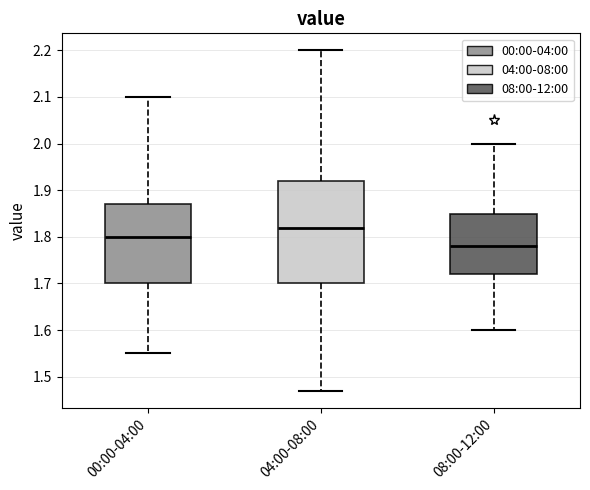

Reading left to right, transcribe this box plot: for each box, give where its median line is, the range the box spans, and where its two whiskers end, as read against the y-axis. The values are not printed on the chart, so give them approximately, as read against the axis.

00:00-04:00: median 1.80, box 1.70 to 1.87, whiskers 1.55 to 2.10
04:00-08:00: median 1.82, box 1.70 to 1.92, whiskers 1.47 to 2.20
08:00-12:00: median 1.78, box 1.72 to 1.85, whiskers 1.60 to 2.00